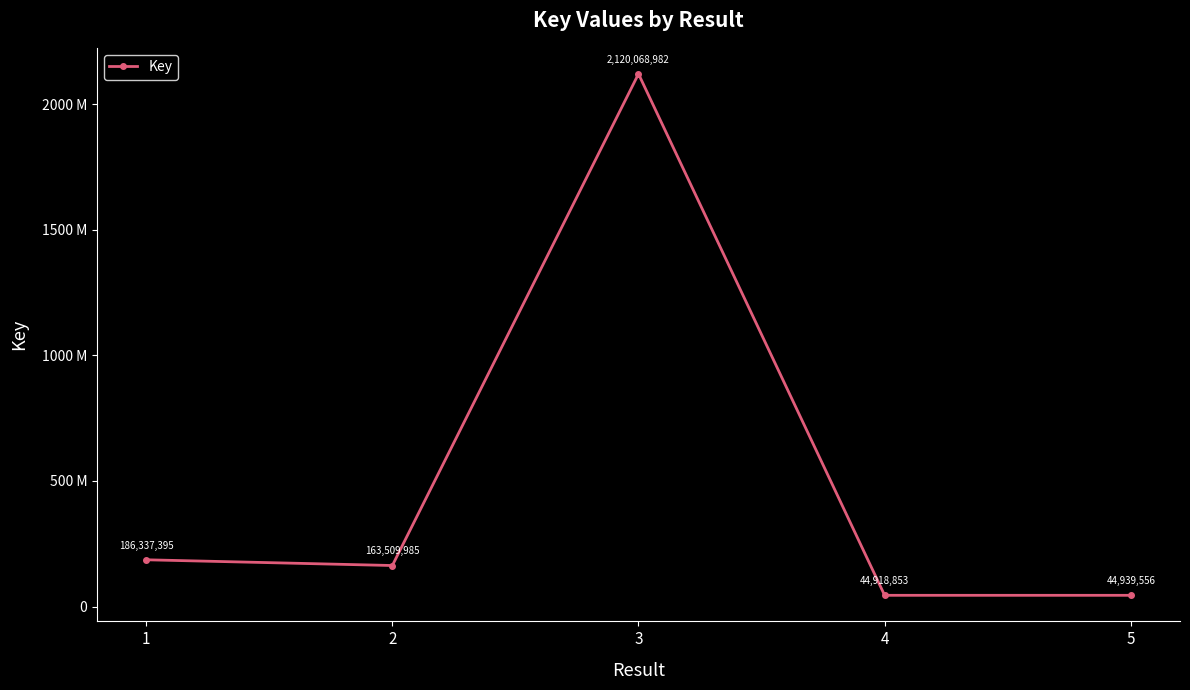

Does the chart have visible grid lines?

No